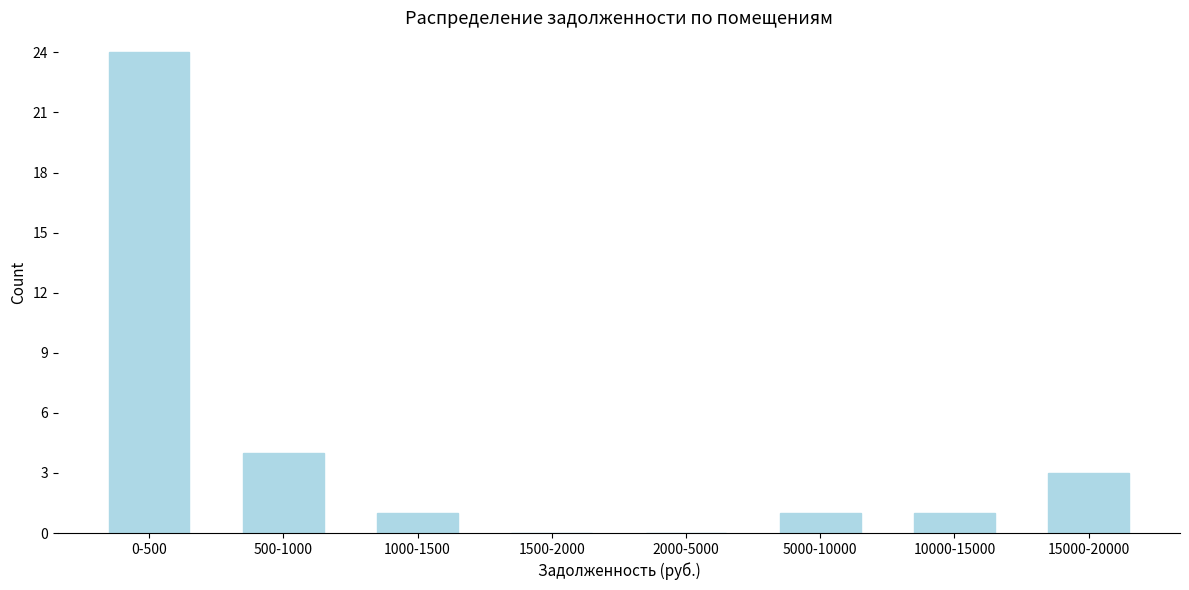

Reading left to right, list all the values displayed in this chart.

0-500=24	500-1000=4	1000-1500=1	1500-2000=0	2000-5000=0	5000-10000=1	10000-15000=1	15000-20000=3